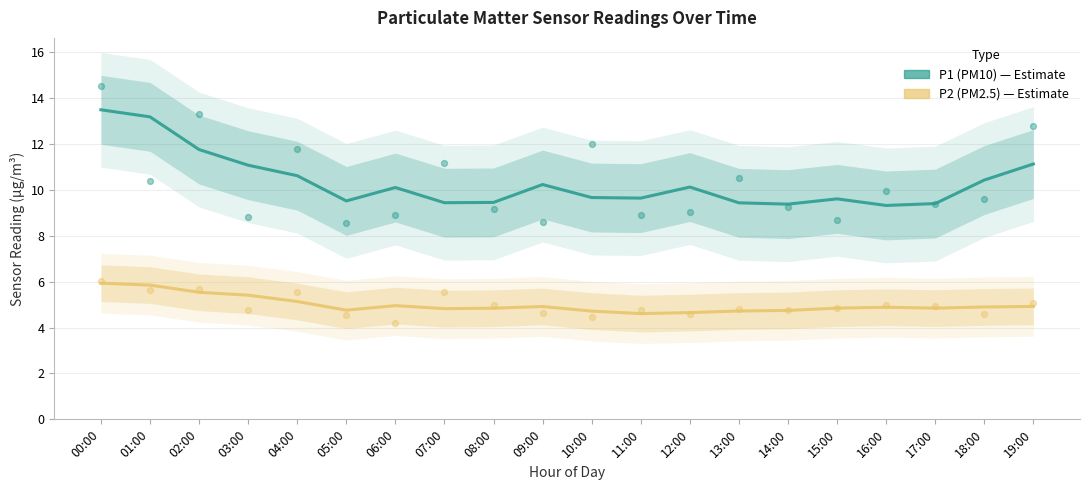

Which series has the largest total across all categories?

P1 (PM10)